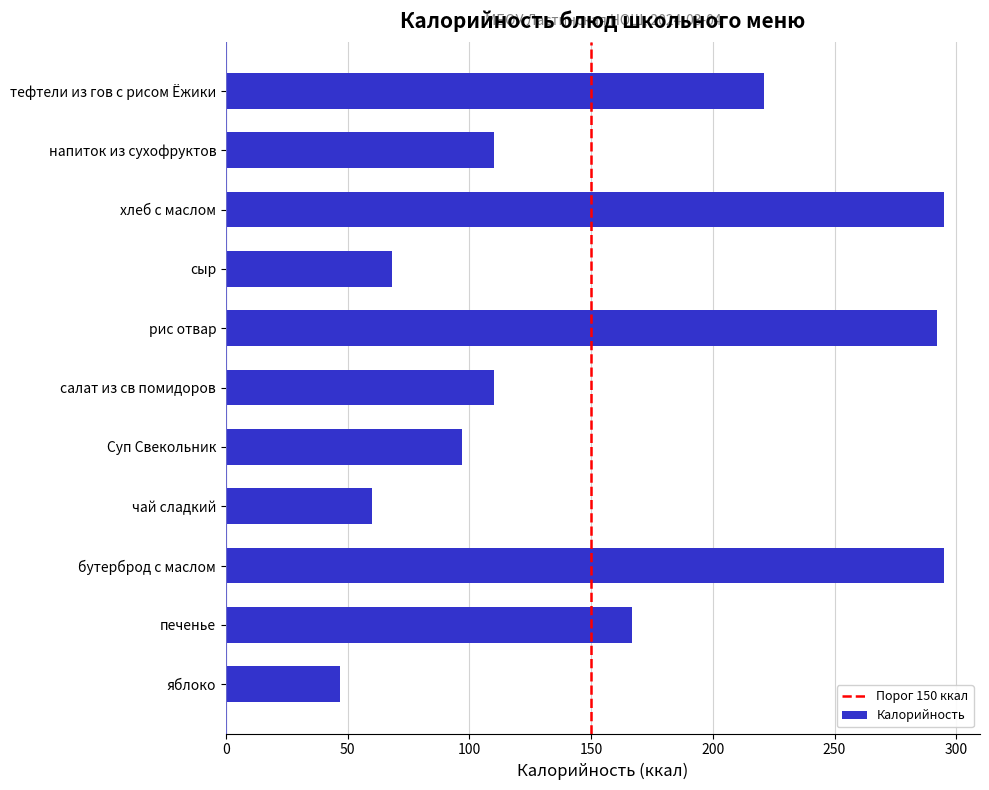

What is the maximum value shown in the chart?

295.0